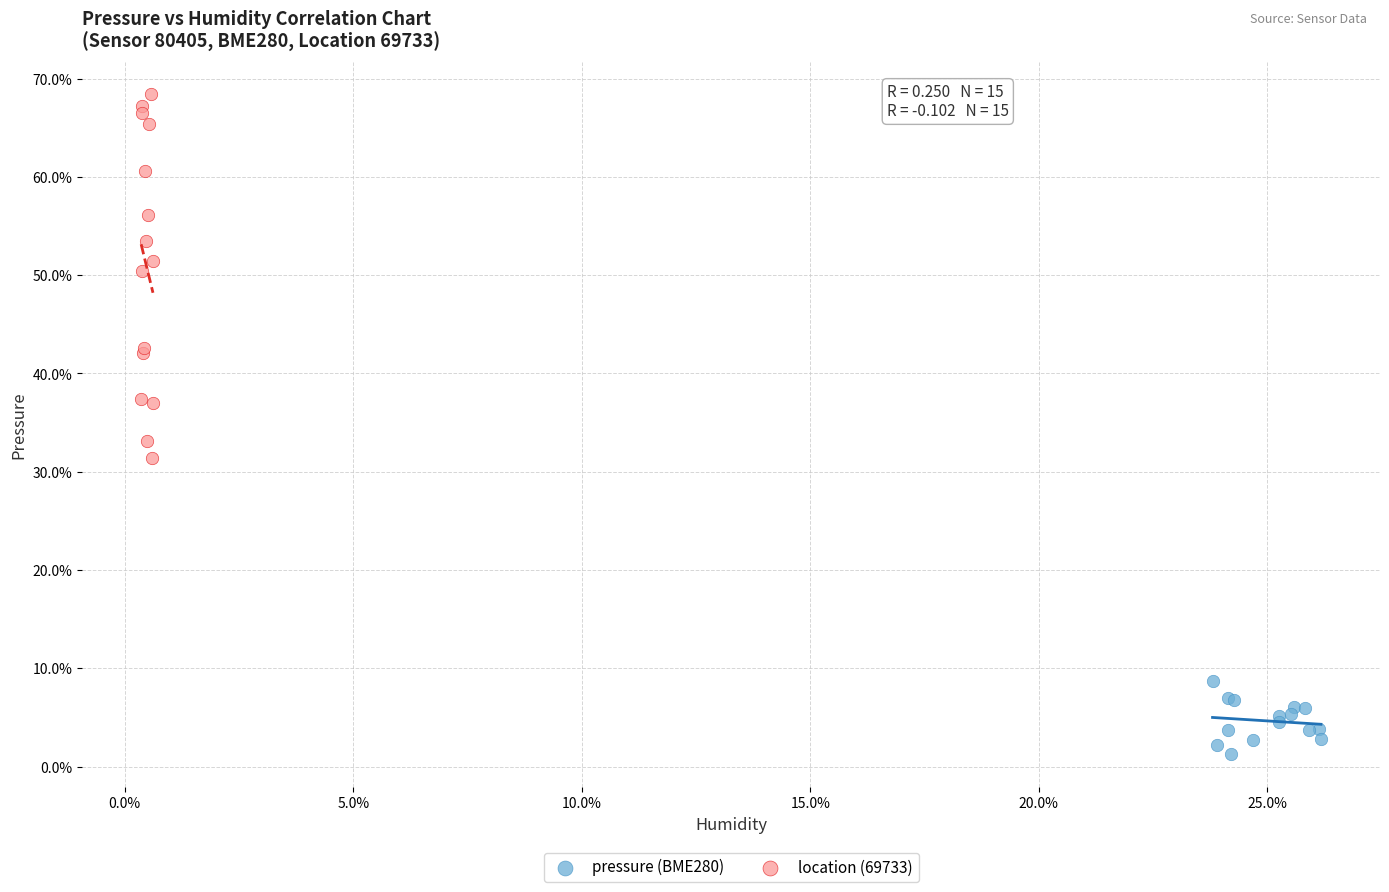

Which series has the largest Y range (max minus min)?

location (69733)